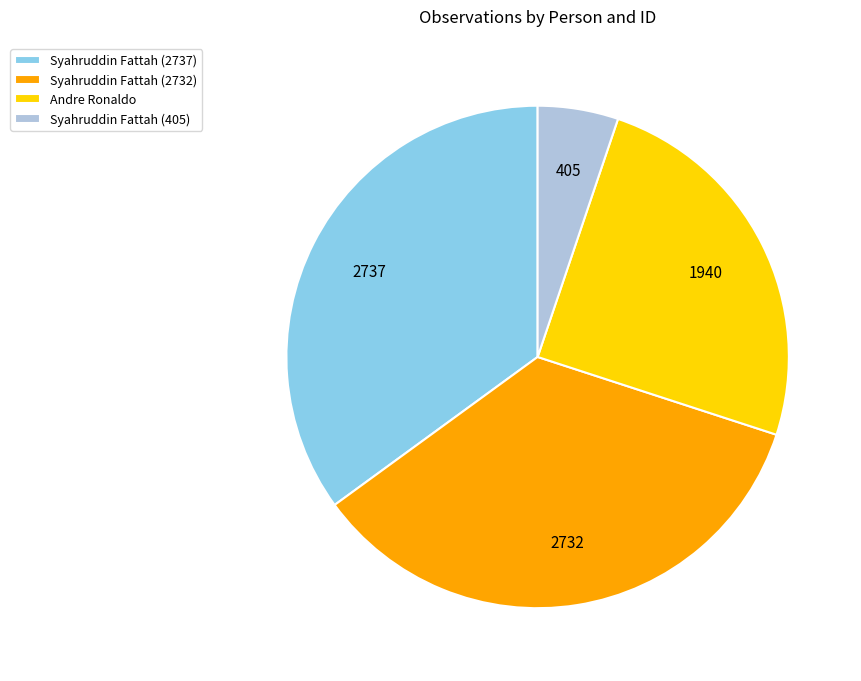

Approximately how many times larger is the value at Syahruddin Fattah (2732) compared to Andre Ronaldo?

1.4